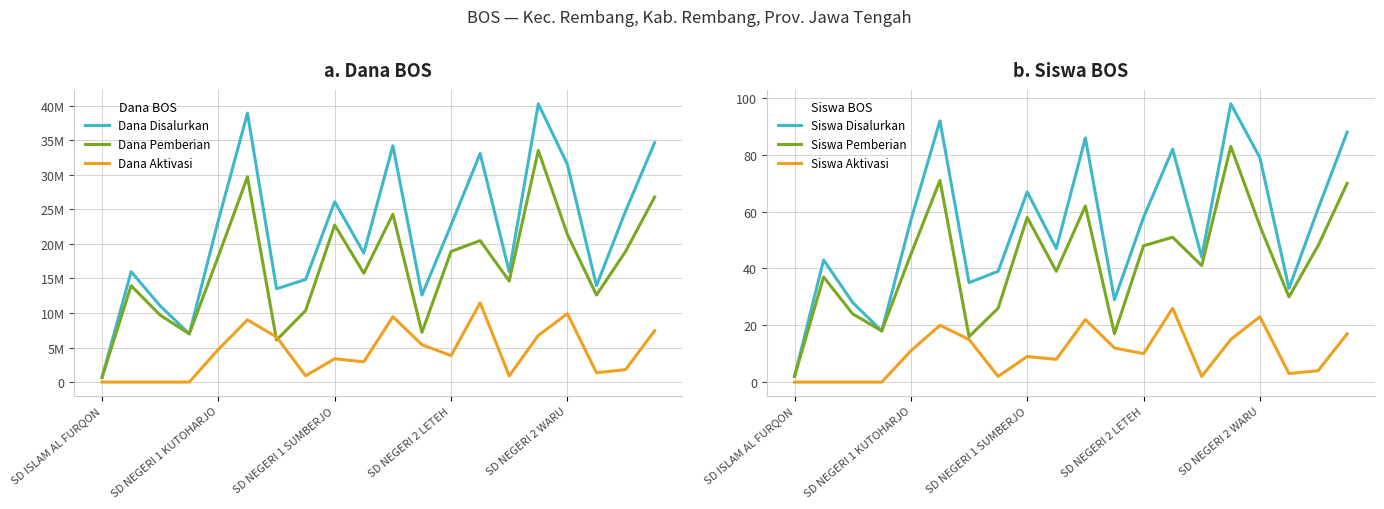

What is the value of the Siswa Pemberian point at the 7th from the left?

16